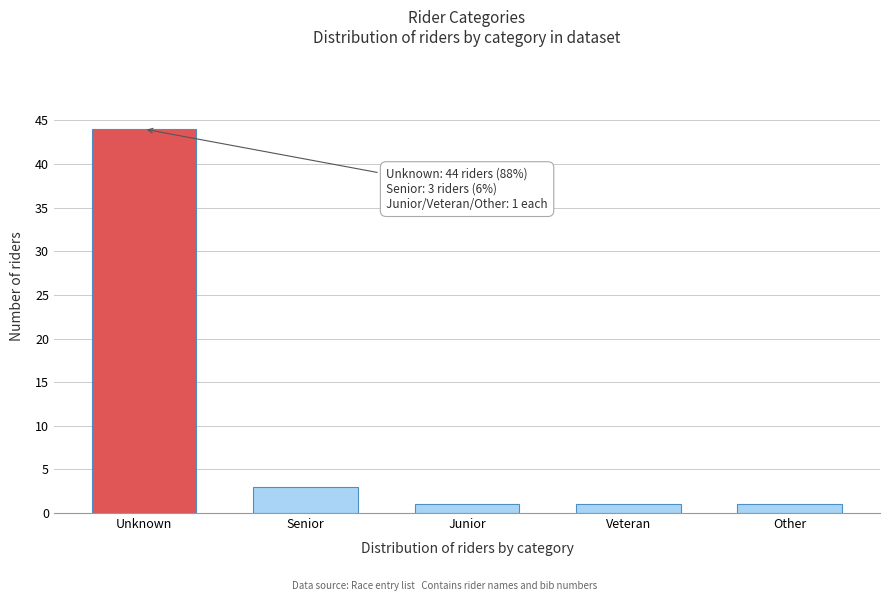

Reading left to right, list all the values displayed in this chart.

44	3	1	1	1